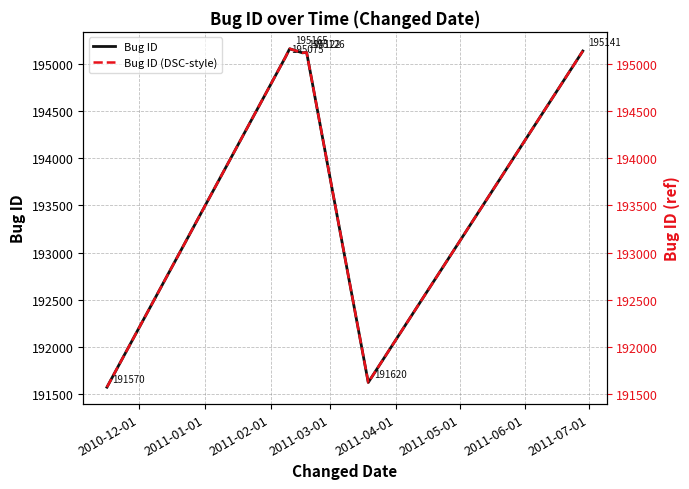

What is the highest value of the Bug ID series?

195165